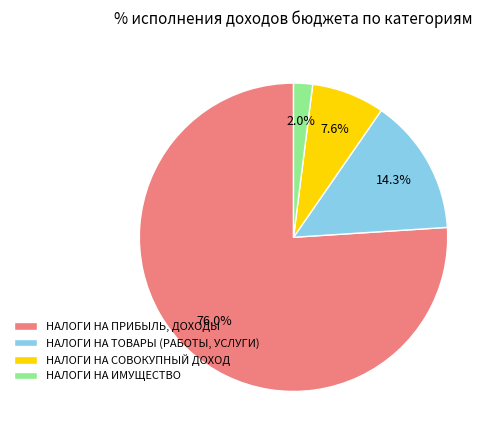

Combined, do НАЛОГИ НА ИМУЩЕСТВО and НАЛОГИ НА ТОВАРЫ (РАБОТЫ, УСЛУГИ) account for over 50%?

No